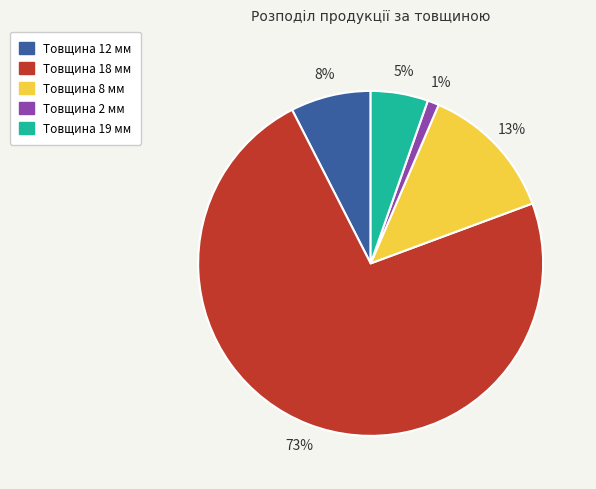

Which has a higher value, Товщина 12 мм or Товщина 2 мм?

Товщина 12 мм